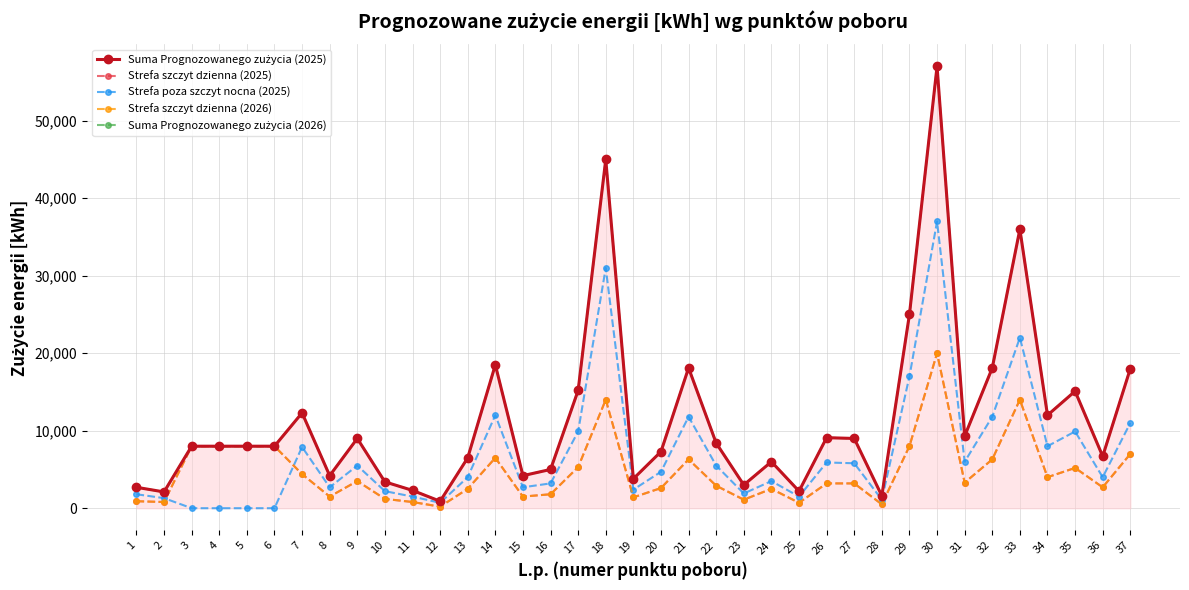

What is the difference between the Strefa szczyt dzienna (2025) values at 36 and 19?

1300